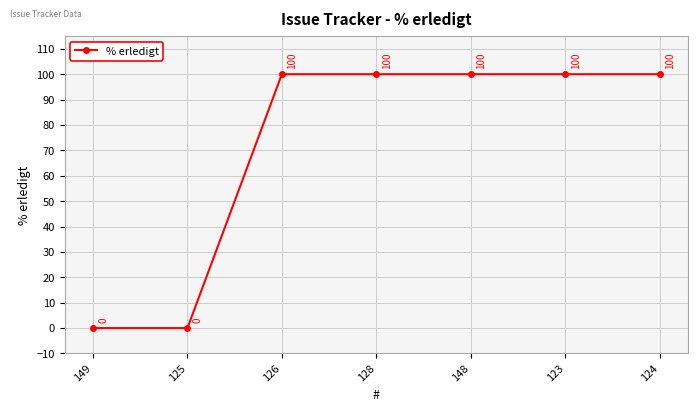

Is it true that the value at 128 is 33?

False